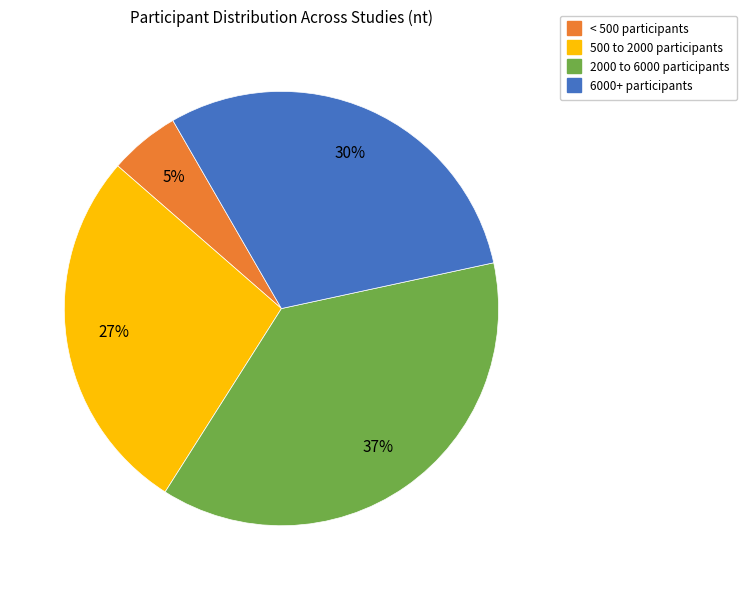

To the nearest percent, what is the difference between the largest and smallest slice percentages?

32%